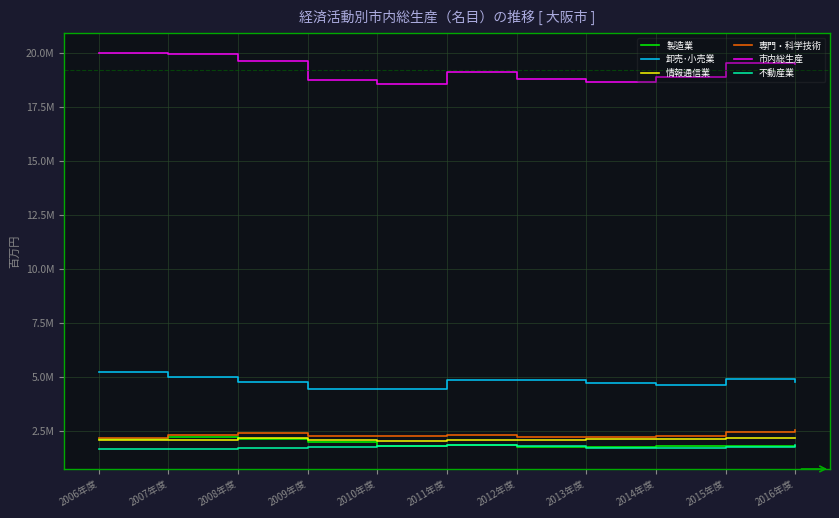

Reading left to right, what are all the values shown in this chart?

製造業: 2122827	2207474	2129341	1959014	1797883	1815759	1766498	1733401	1775820	1812133	1780881
卸売･小売業: 5226102	5004888	4752672	4439339	4435008	4859424	4851970	4692157	4629998	4873598	4769132
情報通信業: 2050832	2064397	2150892	2076750	2021945	2073331	2060933	2092530	2127810	2158798	2149038
専門・科学技術: 2178604	2298083	2403833	2276048	2242657	2310855	2208769	2225987	2262364	2429910	2523420
市内総生産: 19983612	19927745	19607106	18724444	18535002	19111736	18773139	18656691	18873788	19534174	19493509
不動産業: 1646925	1674805	1699143	1753317	1777186	1853787	1803513	1714255	1704380	1764439	1831626